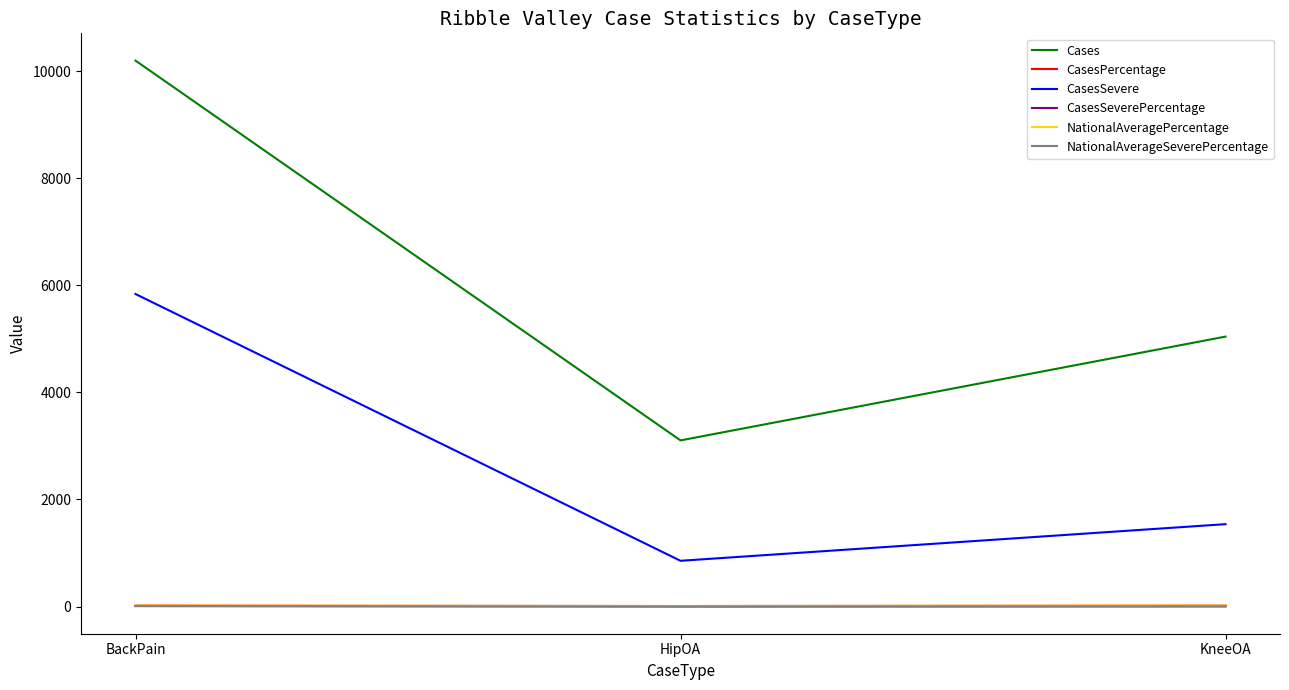

Where is CasesSeverePercentage nearest to the value 6?

KneeOA